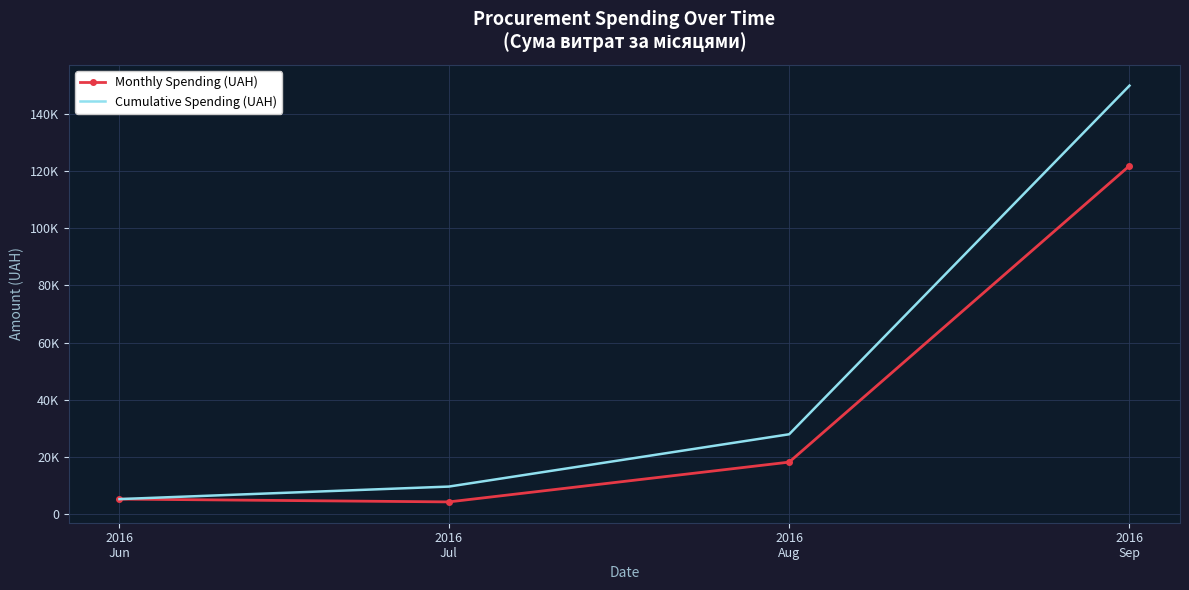

What value does the Cumulative Spending (UAH) series have at 2016
Sep?

149829.7